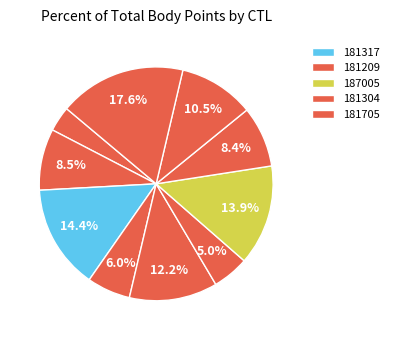

Which slice is the smallest?

181220